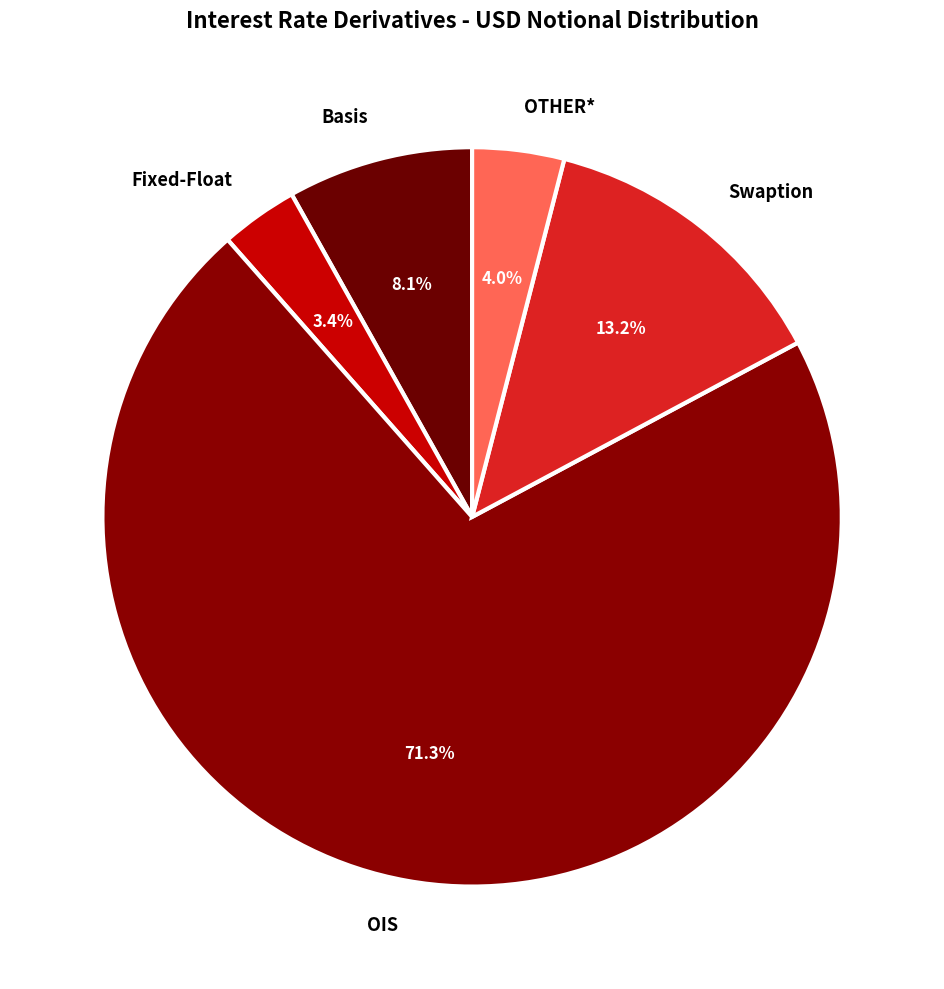

To the nearest percent, what portion does OTHER* represent?

4%